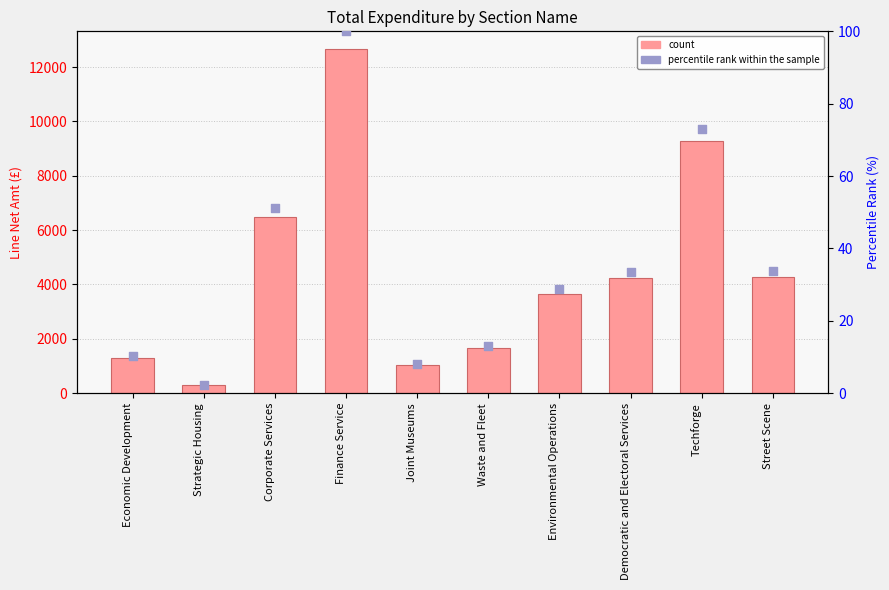

Is the value of percentile rank within the sample at Environmental Operations greater than the value of count at Economic Development?

No